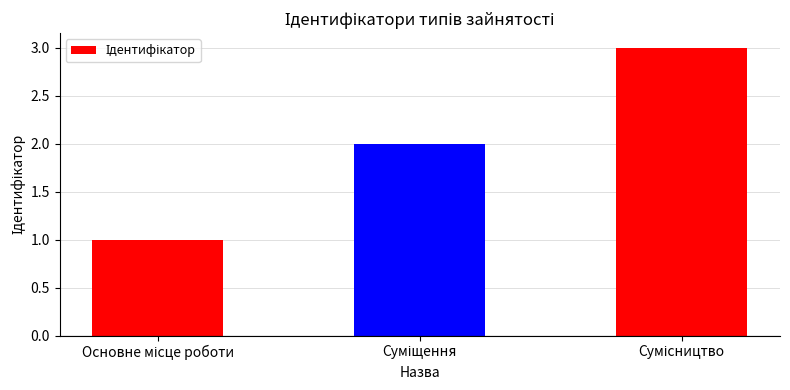

What is the sum of all values?

6